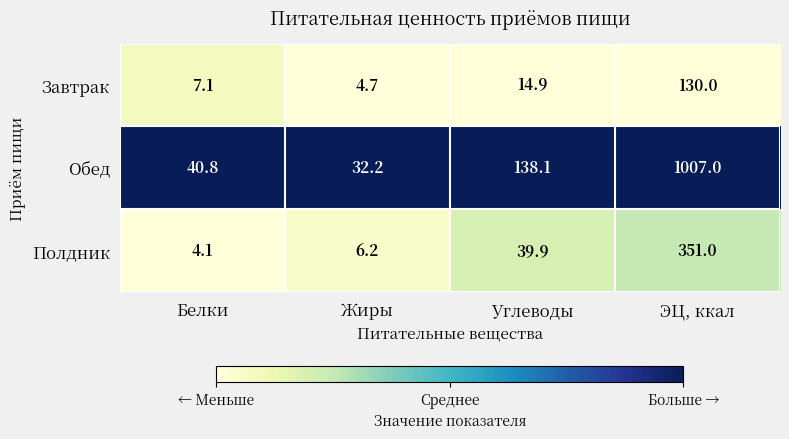

The value of Завтрак at Жиры is 4.7. True or false?

True